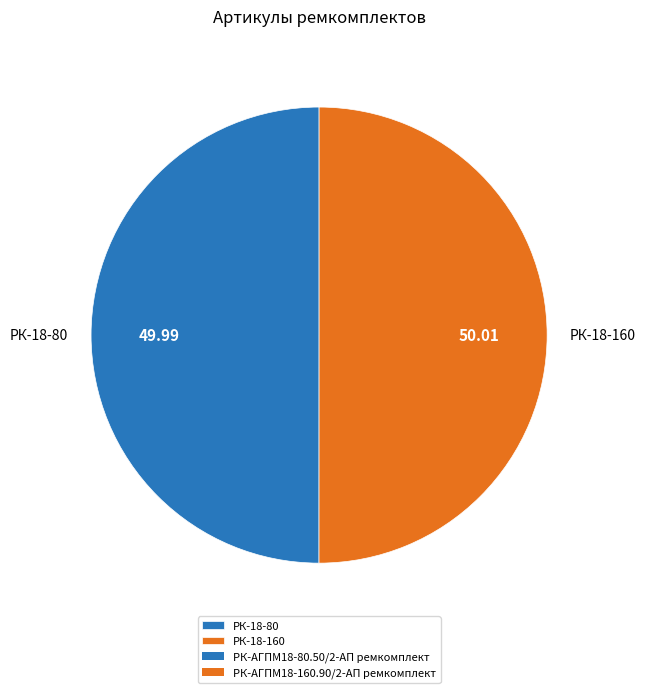

What is the ratio of the value at РК-18-160 to the value at РК-18-80?

1.0